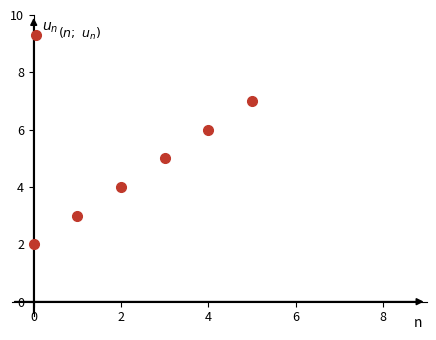

What is the range of Y values (max minus min)?

5